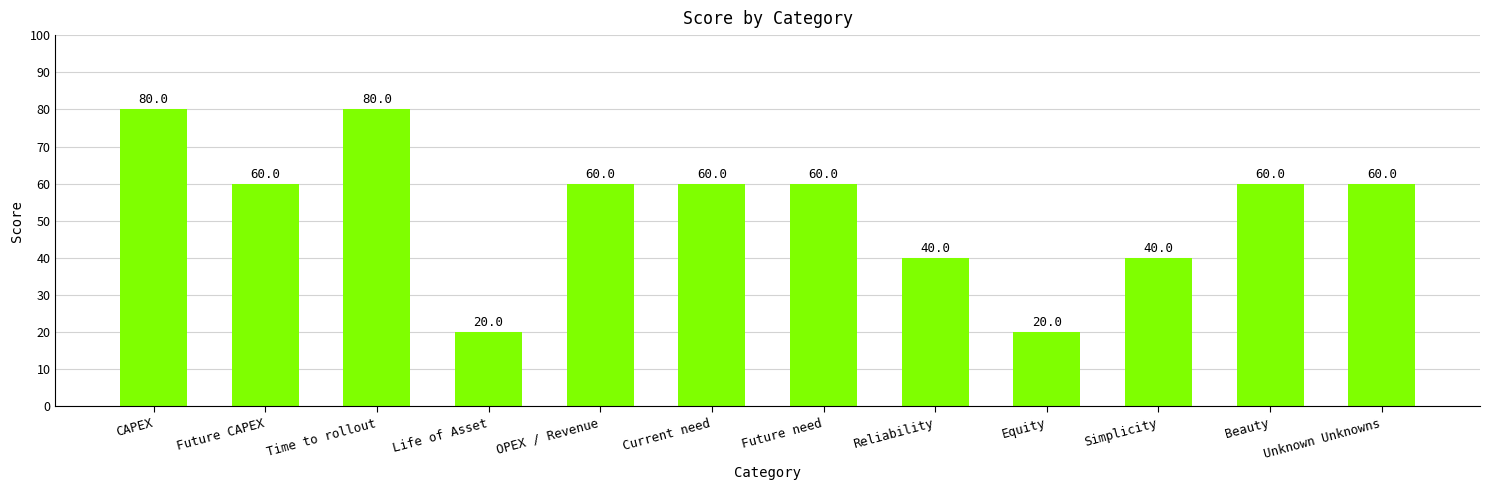

What is the sum of all values?

640